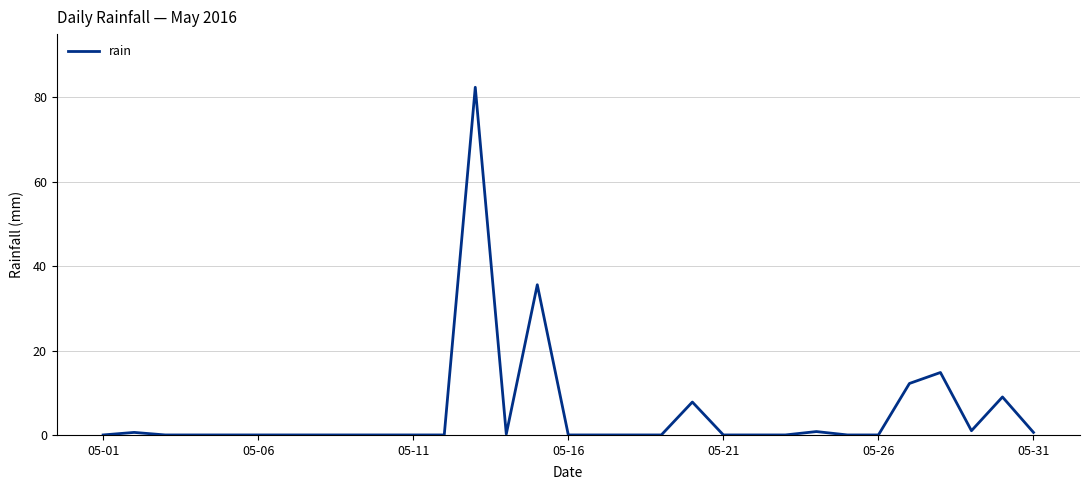

What is the greatest value displayed?

82.4